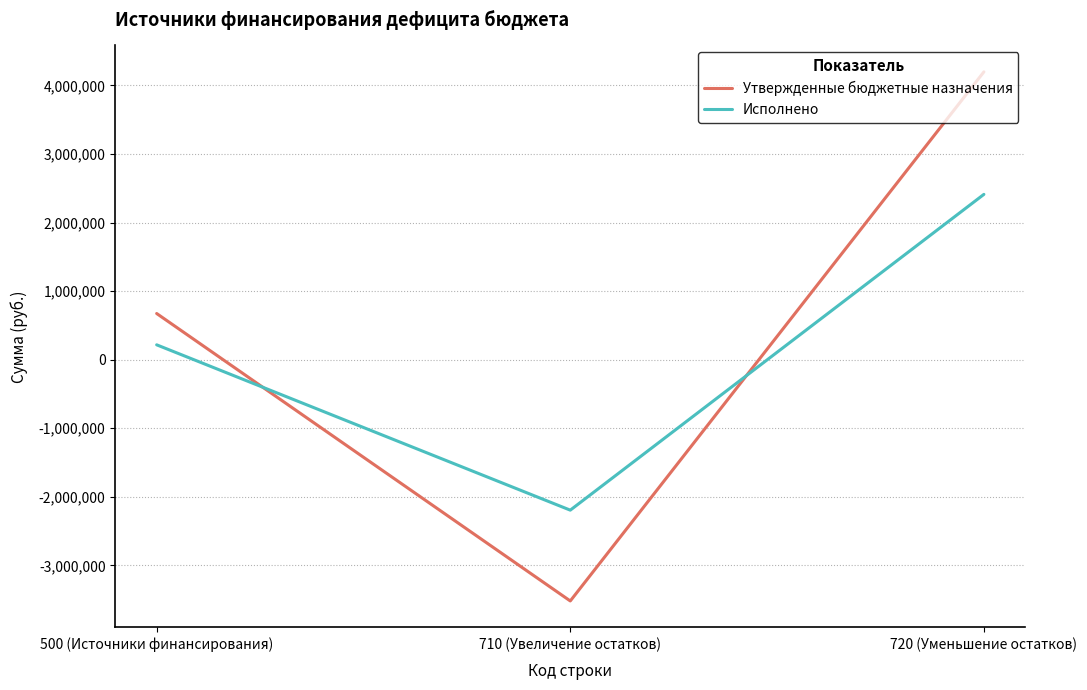

Where does the Исполнено series first go above 216958?

500 (Источники финансирования)